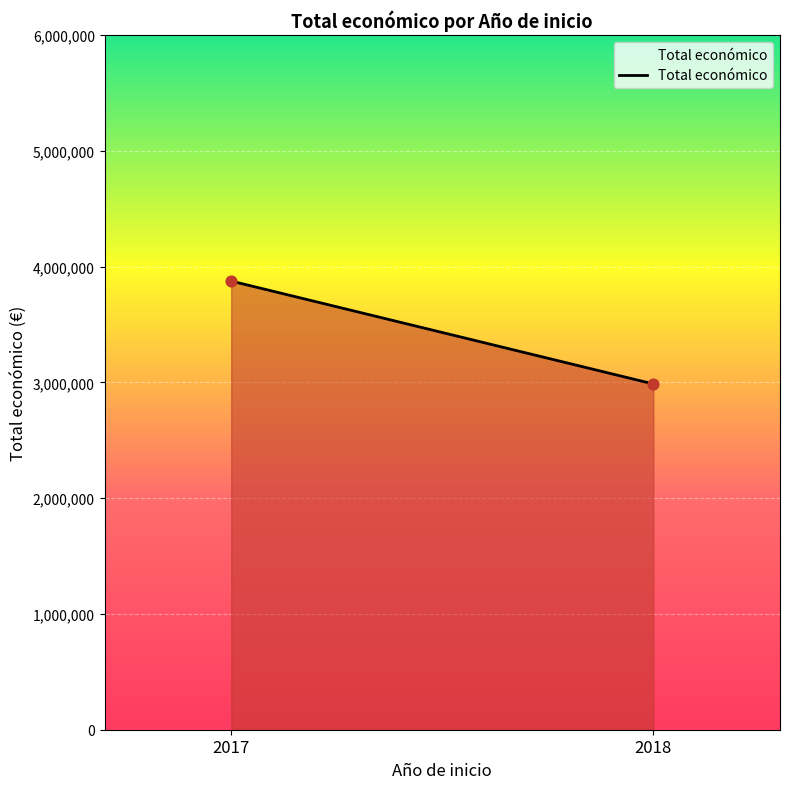

What is the average Y value?

3430743.1